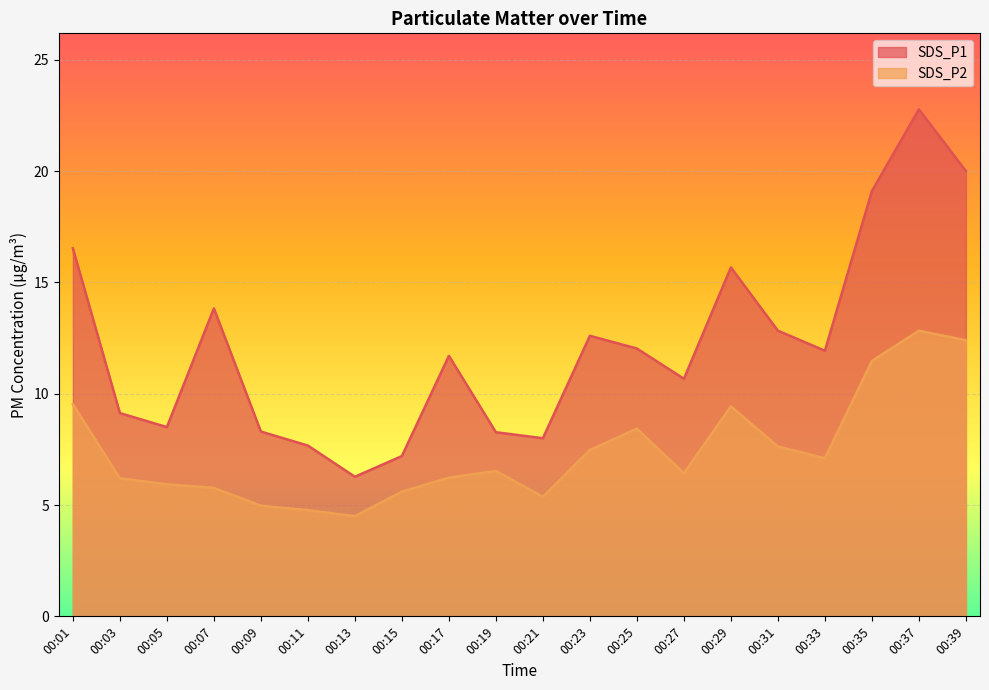

What are all the series names shown in the legend?

SDS_P1, SDS_P2